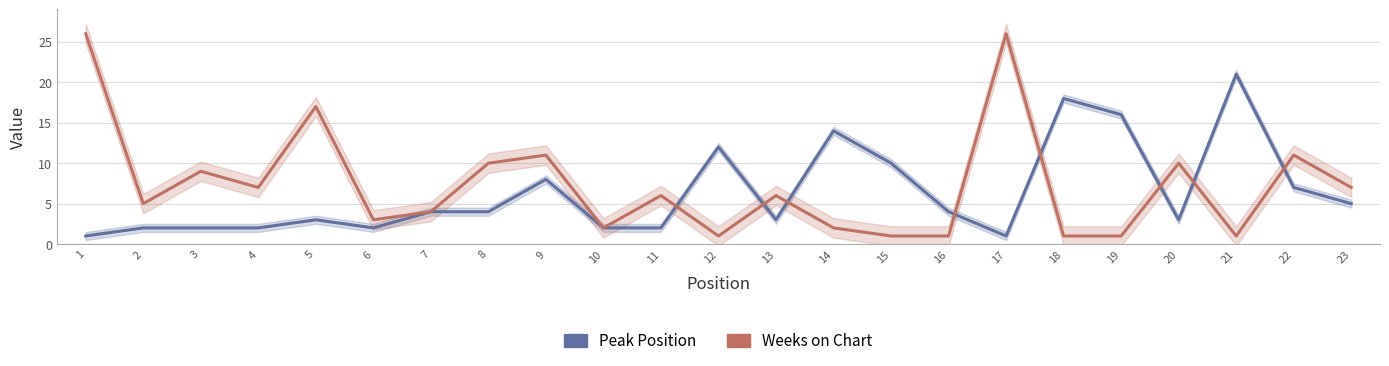

What is the difference between the maximum and minimum values in the Peak Position series?

20